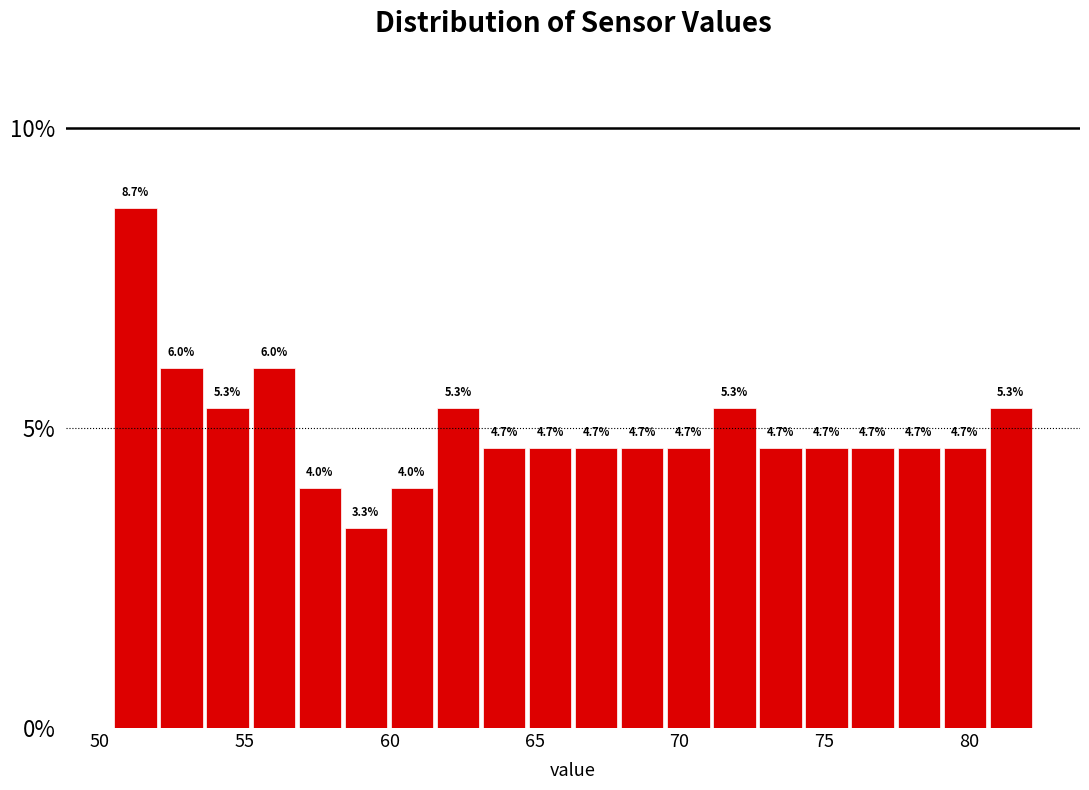

Read against the x-axis, roughly where is the centre of the tallest bar?

51.0